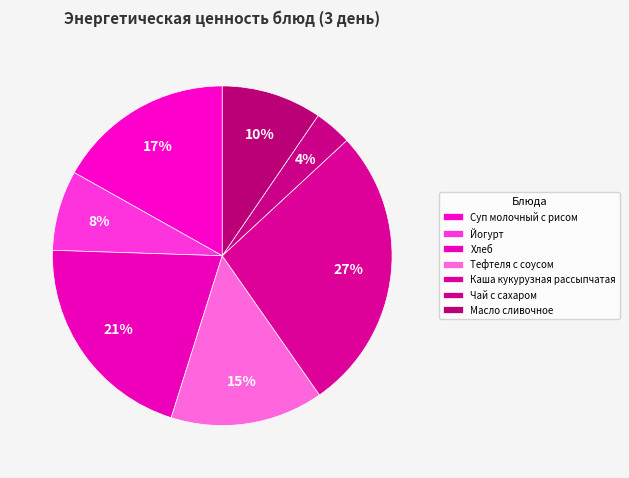

Which category has the biggest portion of the pie?

Каша кукурузная рассыпчатая